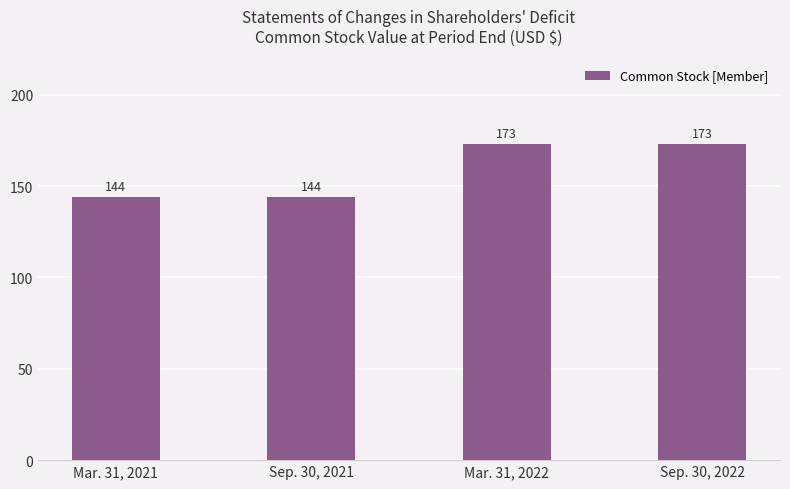

How many bars are there in total?

4